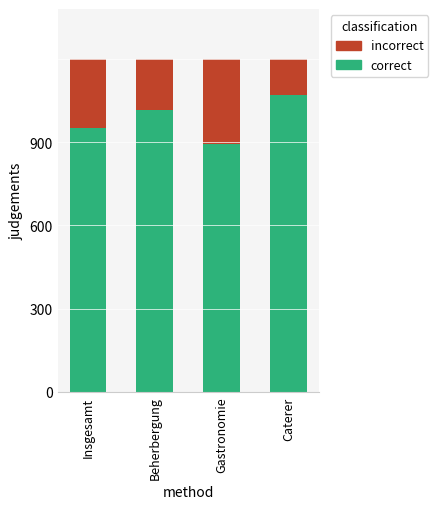

Which category has the lowest value in the correct series?

Gastronomie